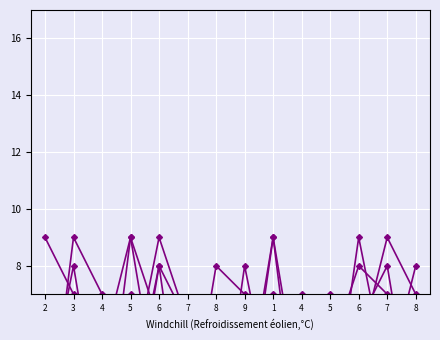

True or false: col_8 has more than 0 interior local peaks.

True